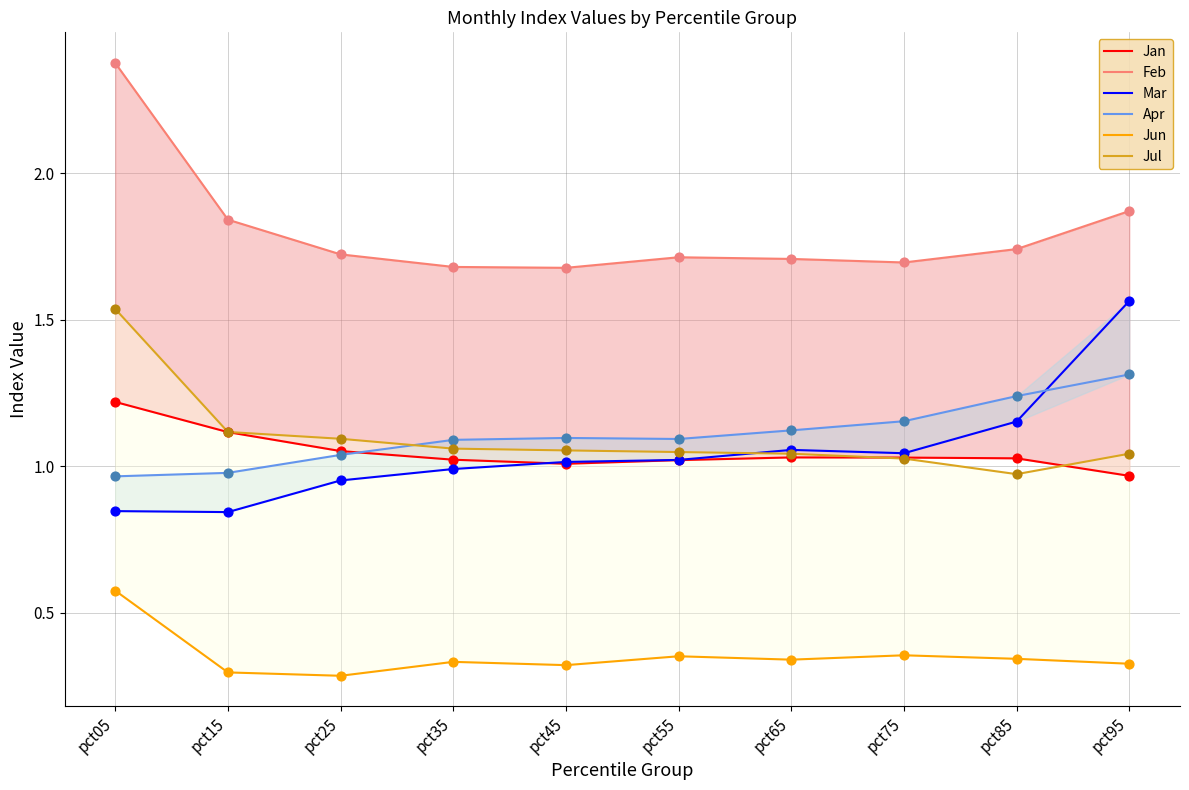

What are all the series names shown in the legend?

Jan, Feb, Mar, Apr, Jun, Jul